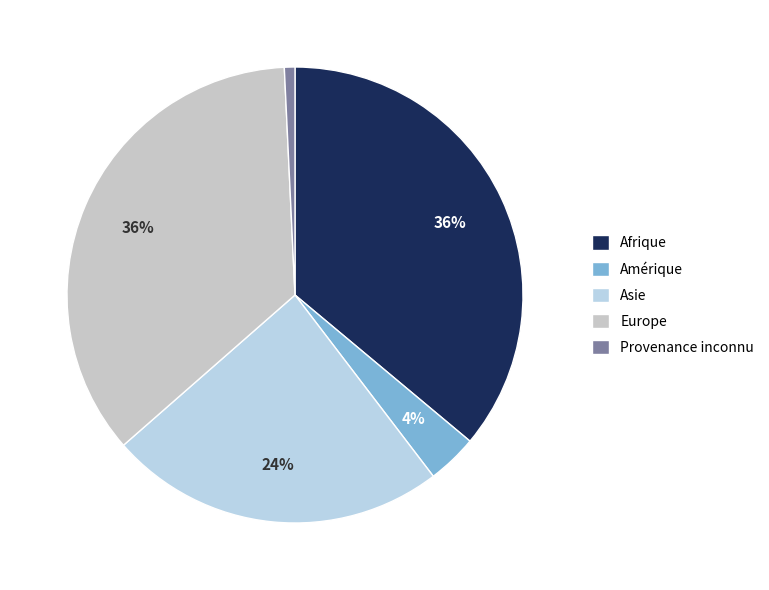

Combined, do Amérique and Afrique account for over 50%?

No